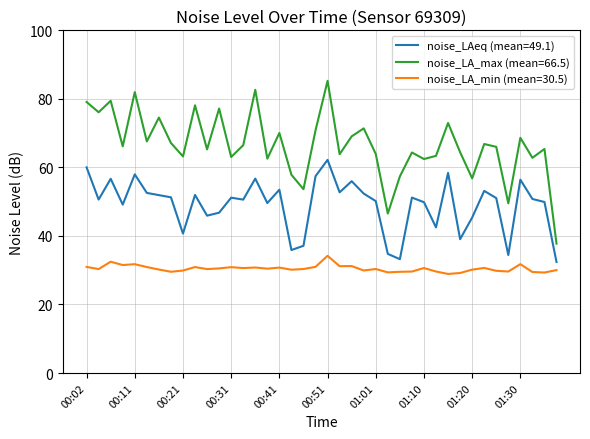

What is the minimum value for noise_LA_max (mean=66.5)?

37.8